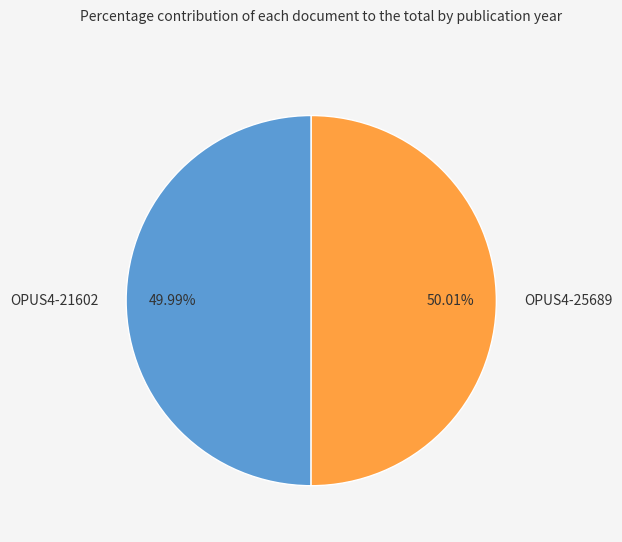

What is the ratio of the value at OPUS4-25689 to the value at OPUS4-21602?

1.0